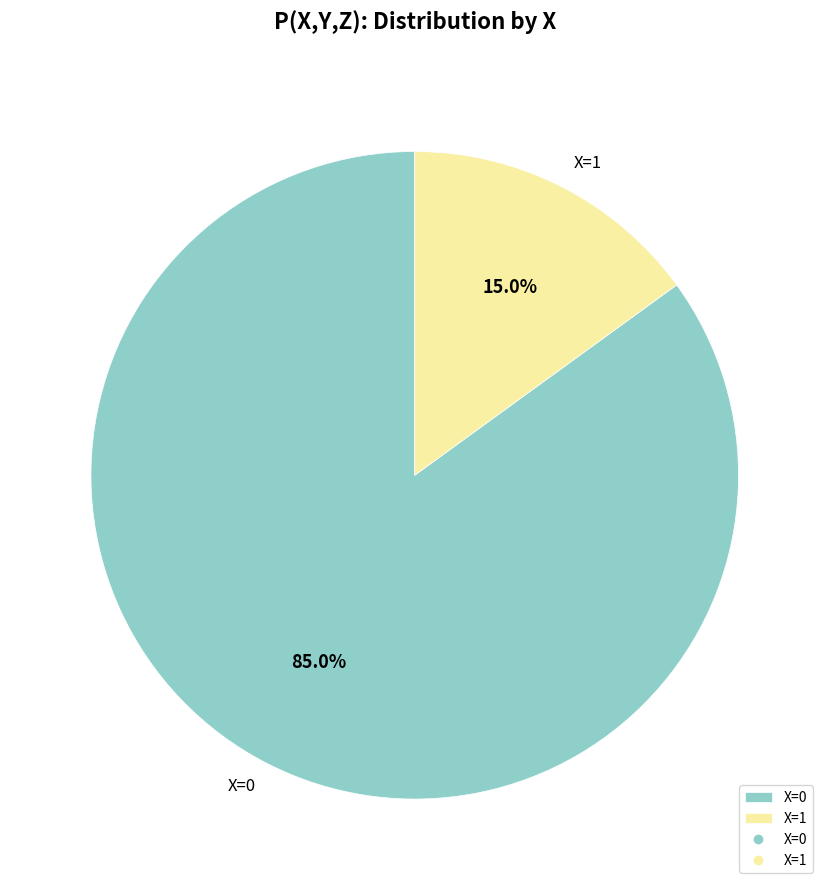

Is there any slice that represents more than half of the pie?

Yes